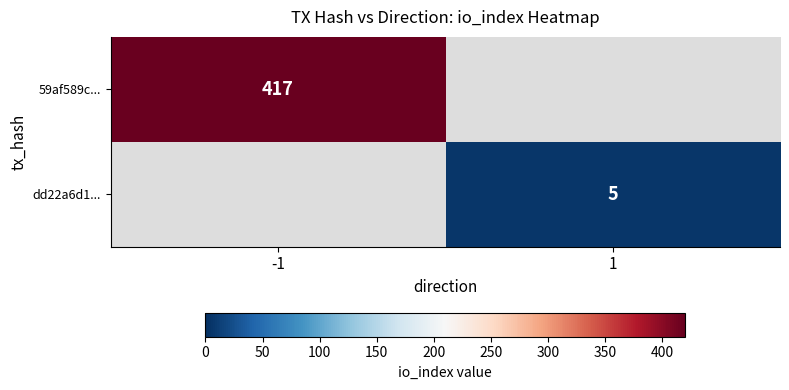

The value of 59af589c... at -1 is 633. True or false?

False